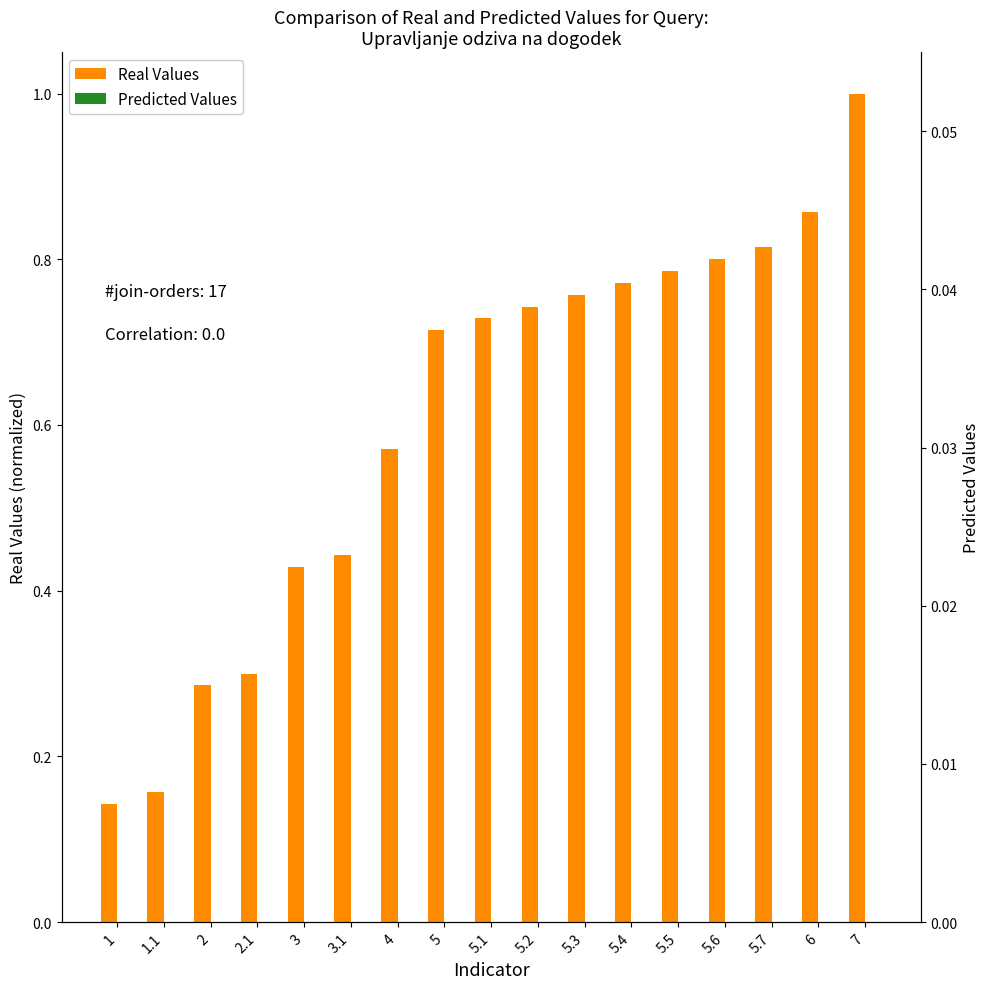

What is the total value across all series at 5.7?

0.8